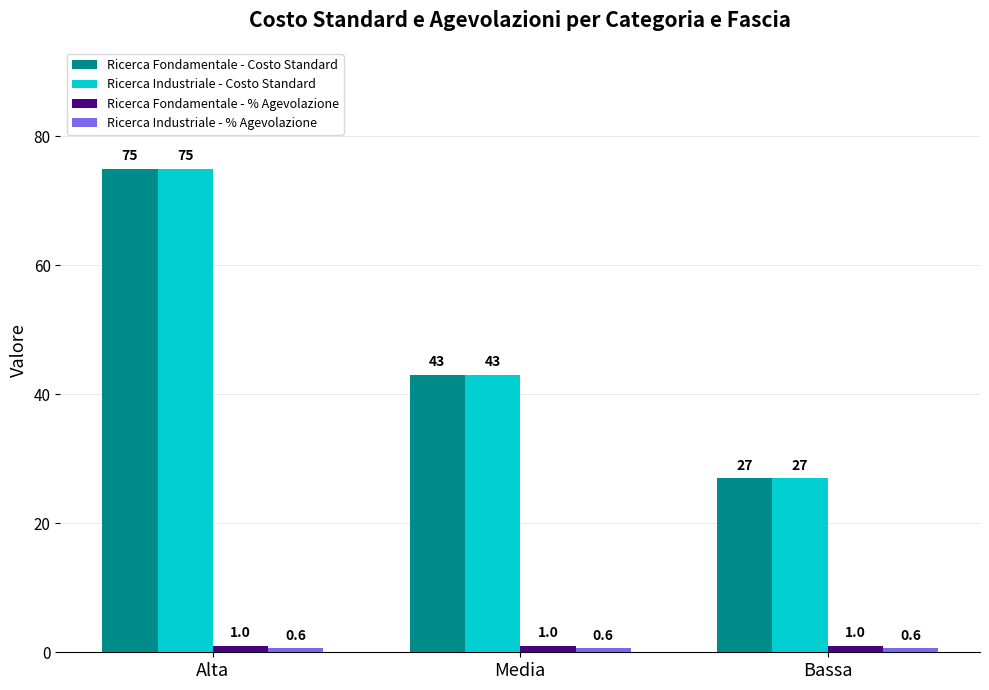

What is the difference between the highest and lowest values at Bassa?

26.4